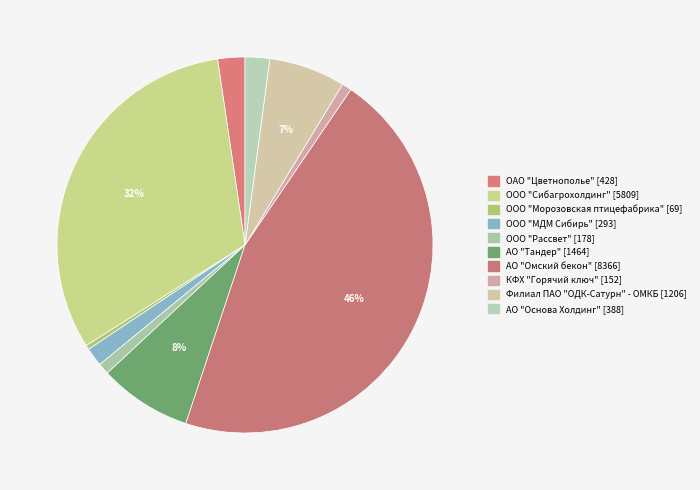

Combined, do Филиал ПАО "ОДК-Сатурн" - ОМКБ and АО "Тандер" account for over 50%?

No